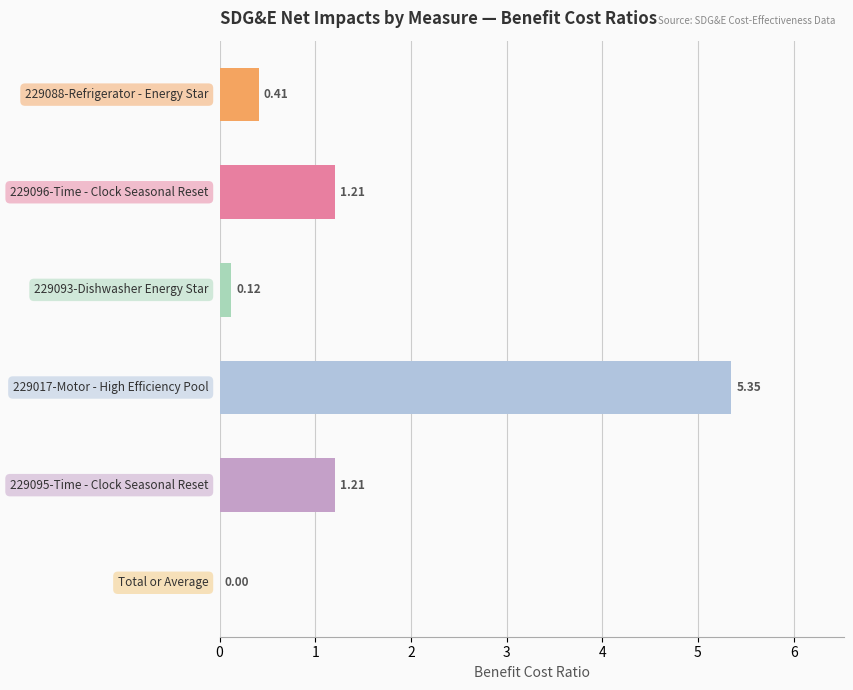

What is the sum of all values?

8.3